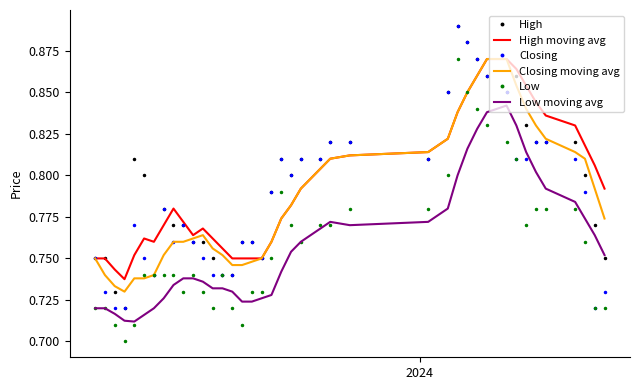

What are all the series names shown in the legend?

High, High moving avg, Closing, Closing moving avg, Low, Low moving avg